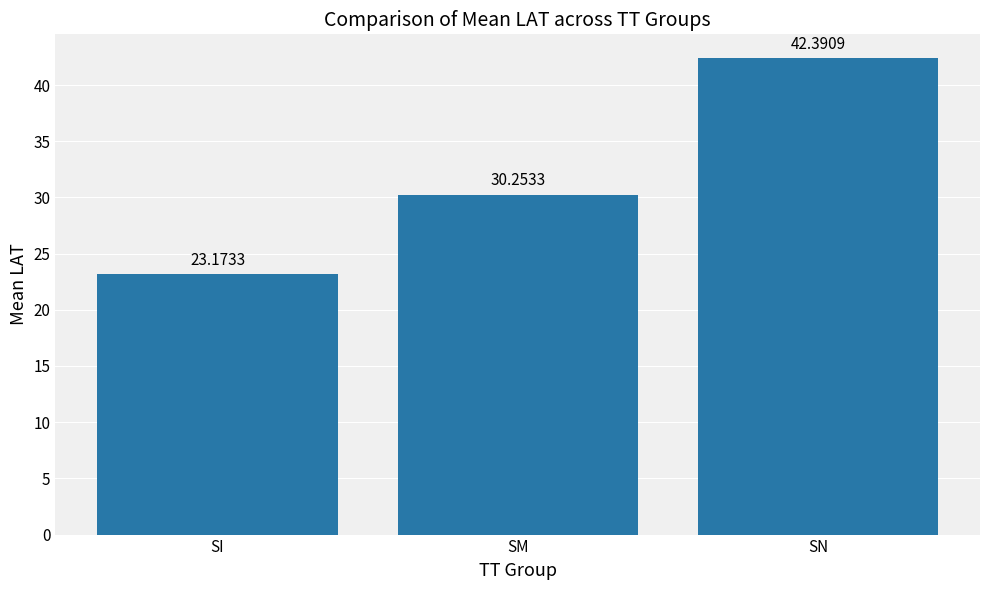

What is the sum of the values at SN and SI?

65.6